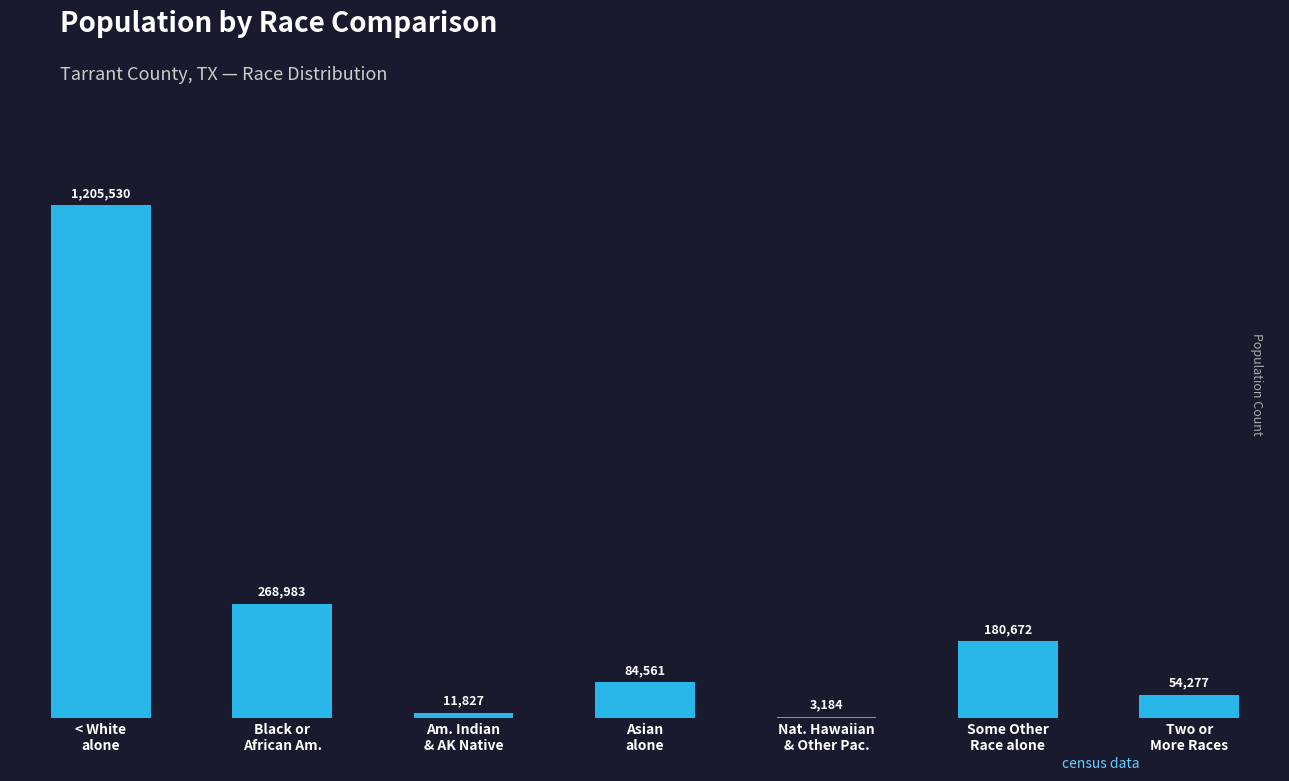

What is the label of the 1st bar from the right?

Two or
More Races